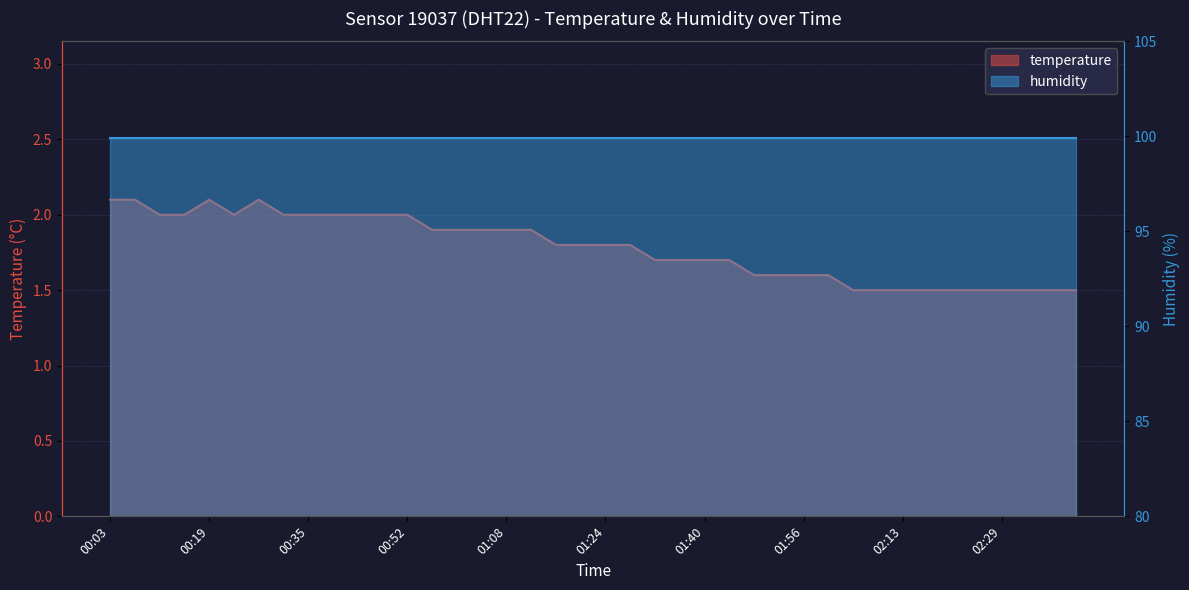

What is the smallest value displayed?

1.5